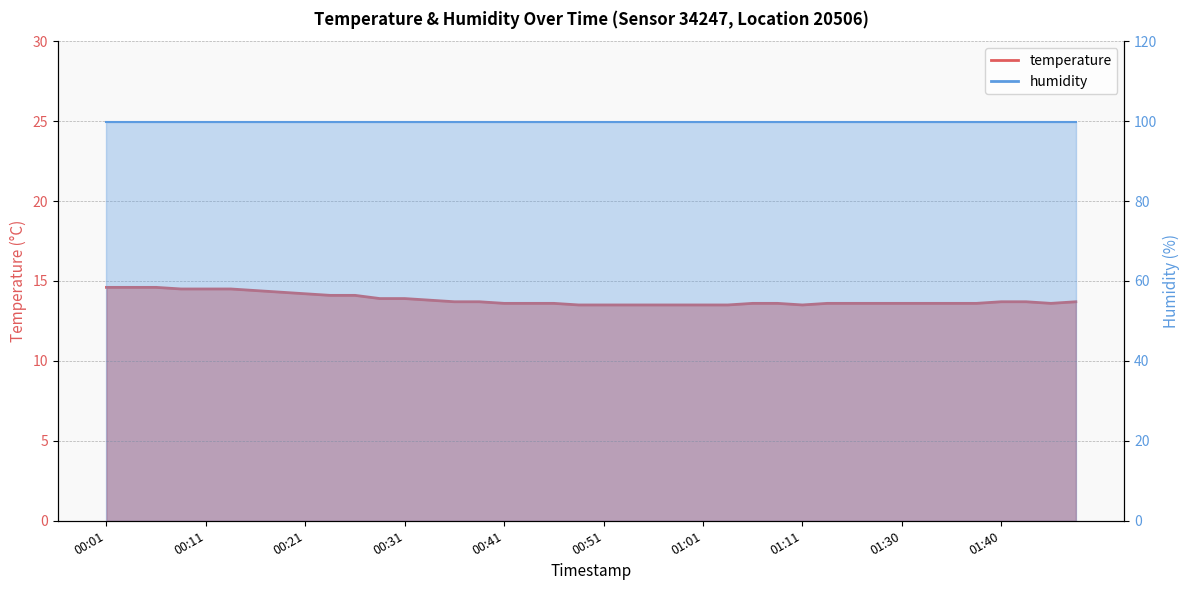

What is the sum of all values?

553.3